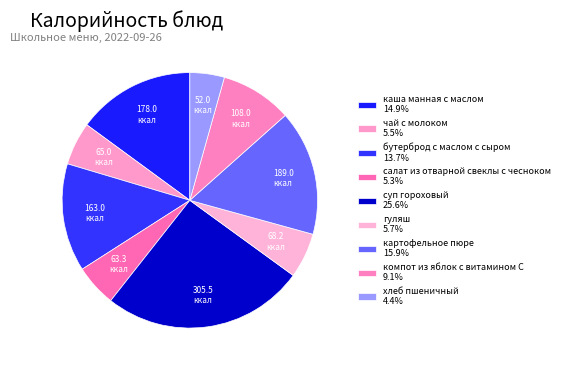

Count the number of slices in the pie.

9